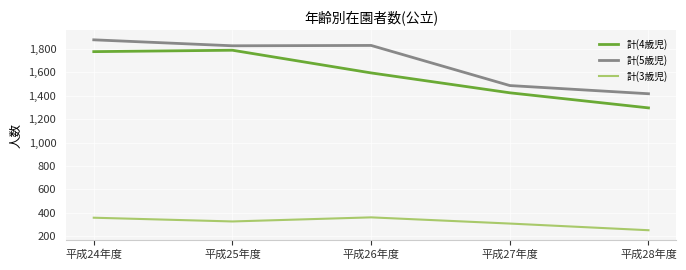

What position from the right is 平成25年度?

4